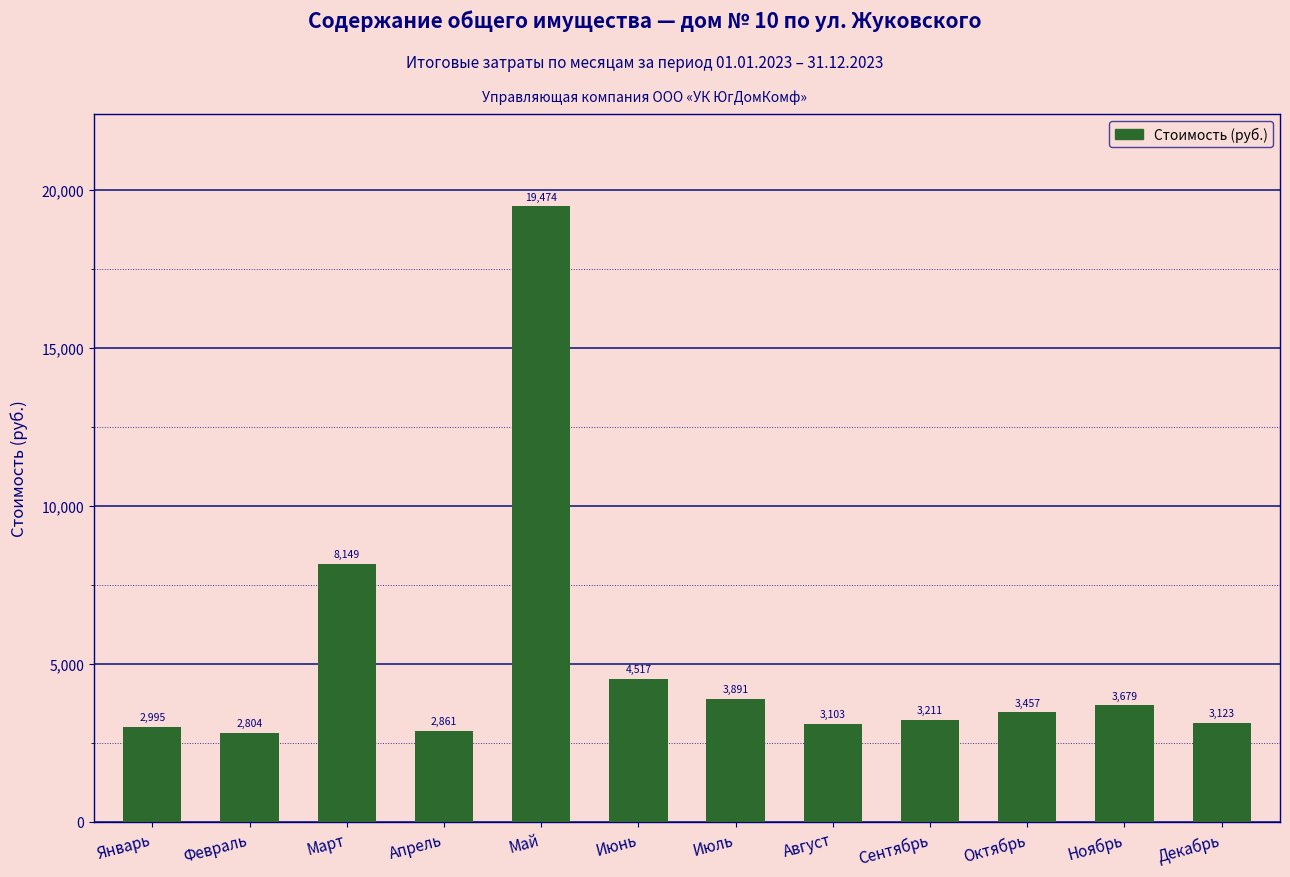

At which category does the chart reach its minimum across all series?

Февраль